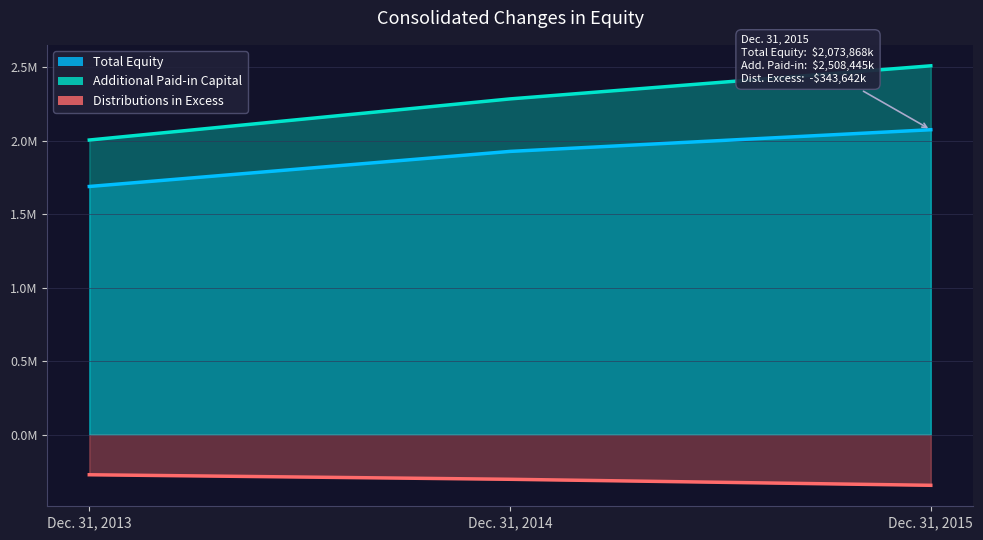

What is the value of the Total Equity point at the 1st from the left?

1688014